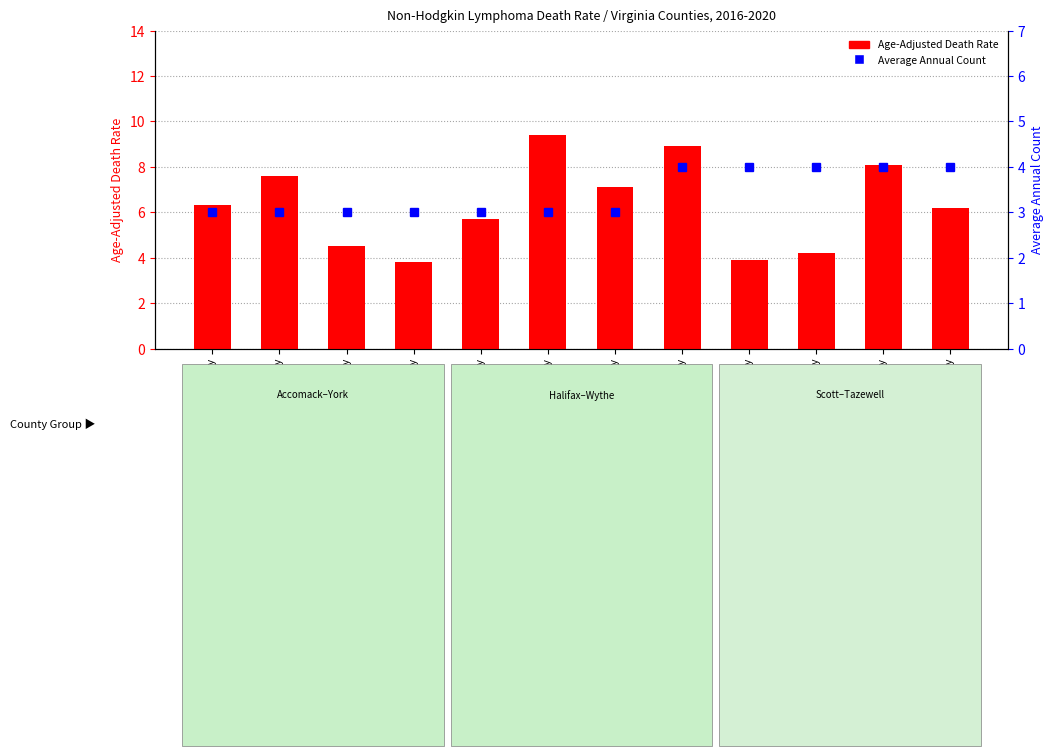

What value does the Average Annual Count series have at Tazewell County?

4.0